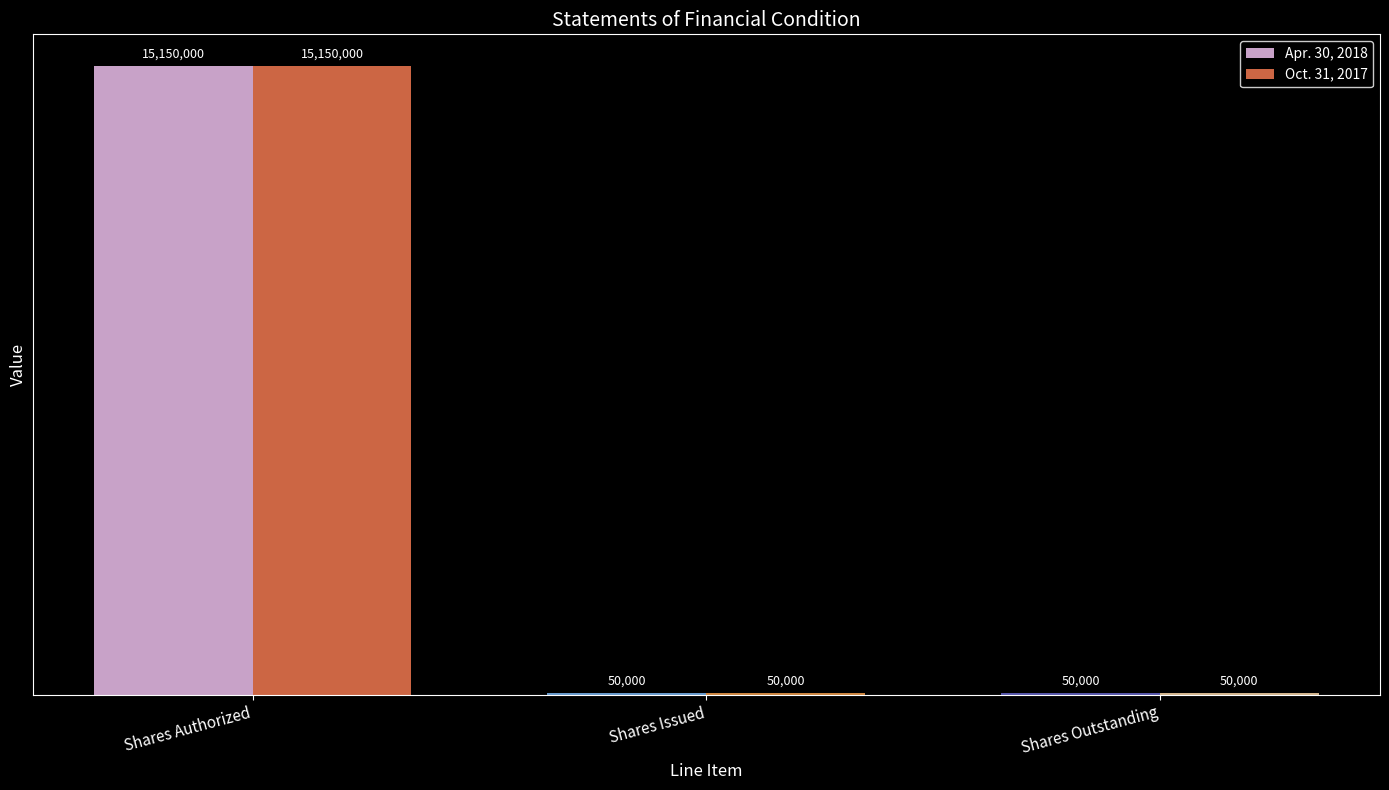

Reading right to left, extract all data points from this chart.

Apr. 30, 2018: 50000	50000	15150000
Oct. 31, 2017: 50000	50000	15150000